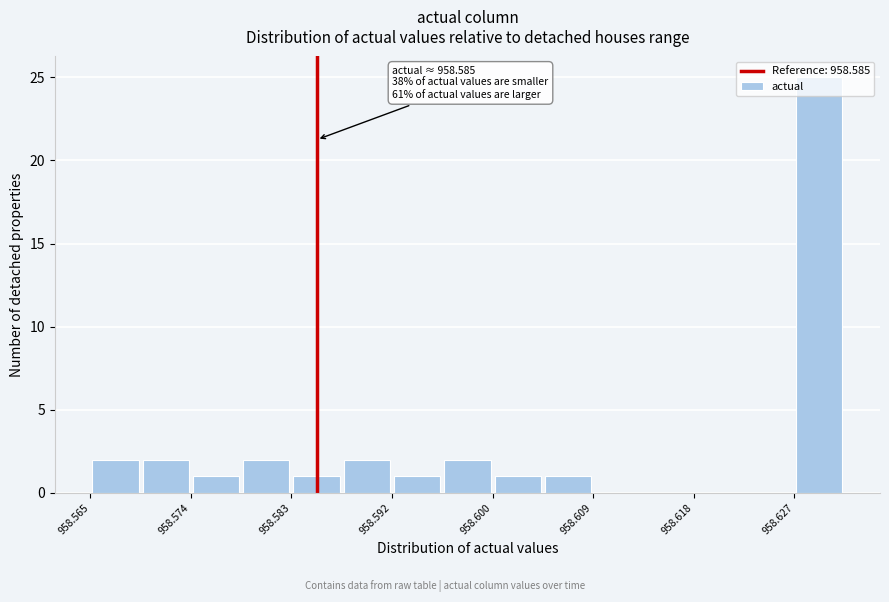

Which range on the x-axis has the tallest bar?

958.627 to 958.631